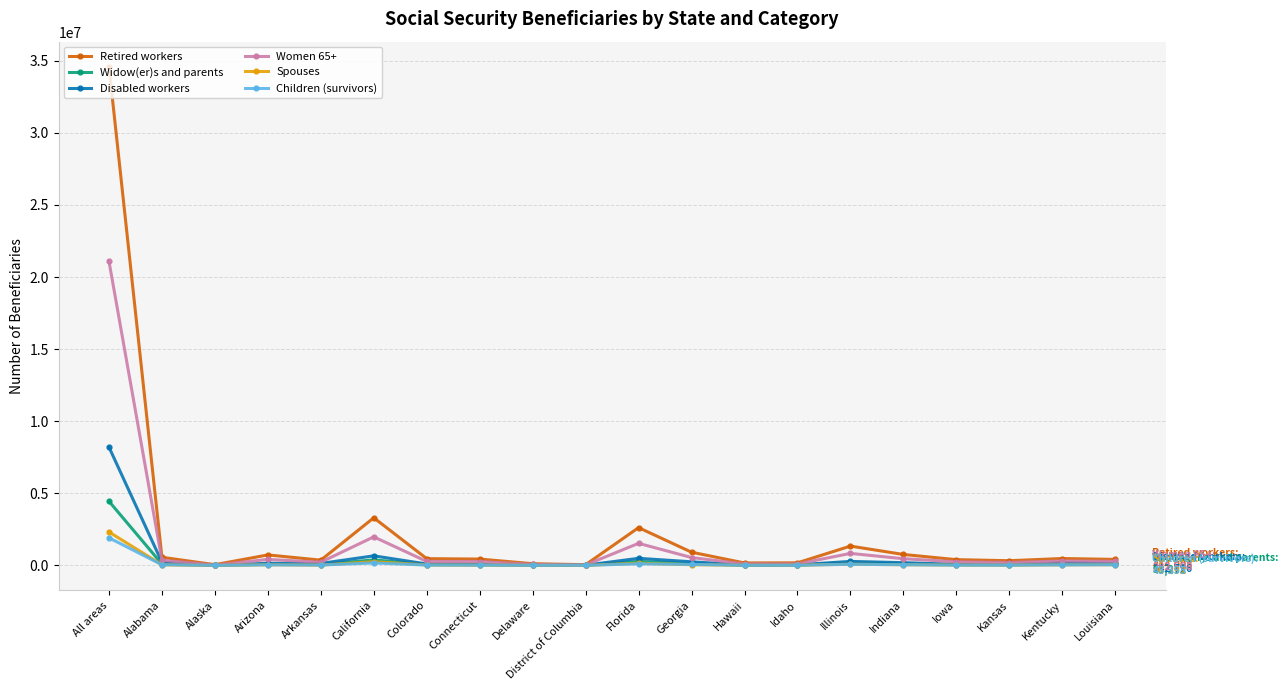

In Retired workers, how many points are lower than both neighbors (excluding endpoints)?

5